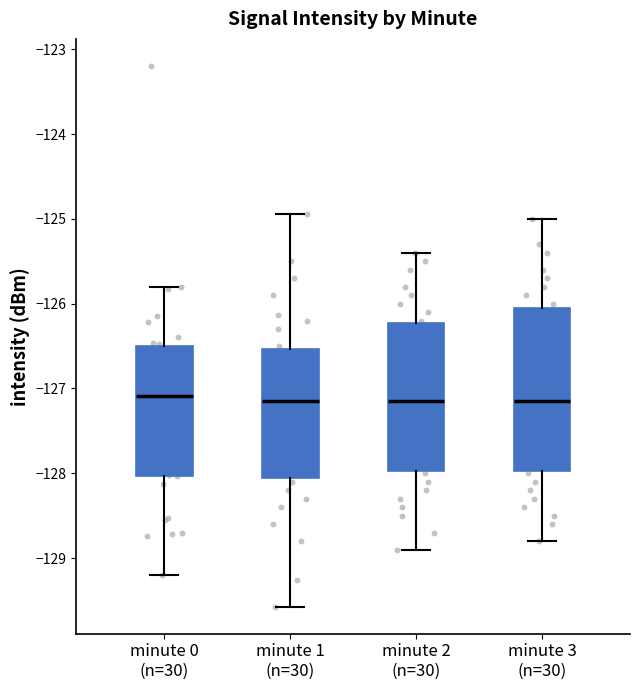

Reading left to right, transcribe this box plot: for each box, give where its median line is, the range the box spans, and where its two whiskers end, as read against the y-axis. The values are not printed on the chart, so give them approximately, as read against the axis.

minute 0 (n=30): median -127.1, box -128.0 to -126.5, whiskers -129.2 to -125.8
minute 1 (n=30): median -127.1, box -128.0 to -126.5, whiskers -129.6 to -124.9
minute 2 (n=30): median -127.1, box -128.0 to -126.2, whiskers -128.9 to -125.4
minute 3 (n=30): median -127.1, box -128.0 to -126.0, whiskers -128.8 to -125.0